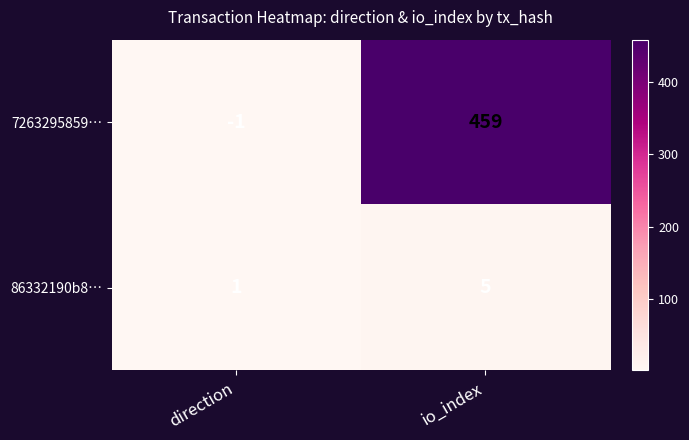

At which category does the chart reach its peak across all series?

io_index